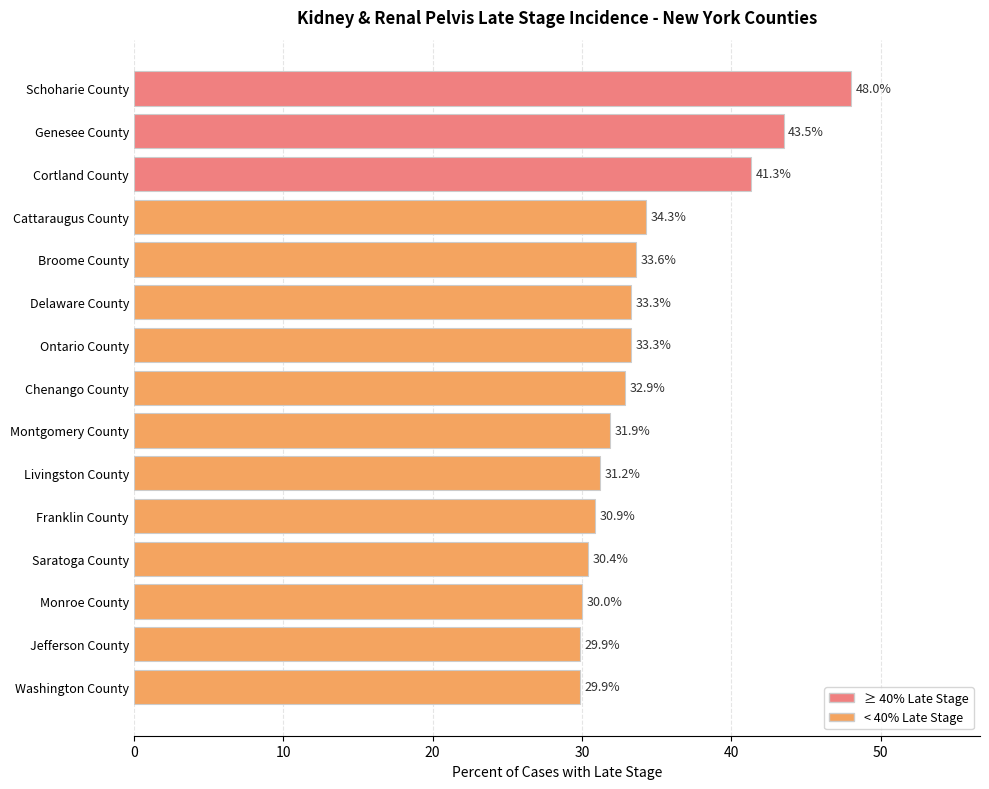

True or false: the data shows 31.2 at Livingston County.

True